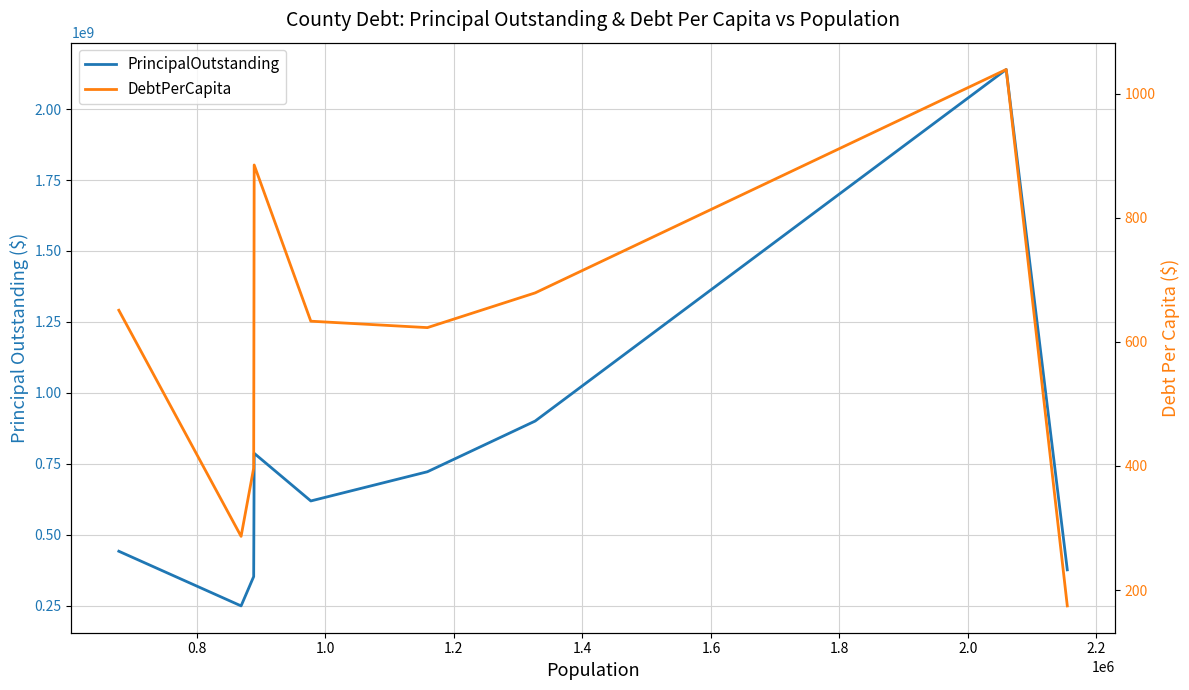

Between 1.8 and 2.2, which is larger?

1.8